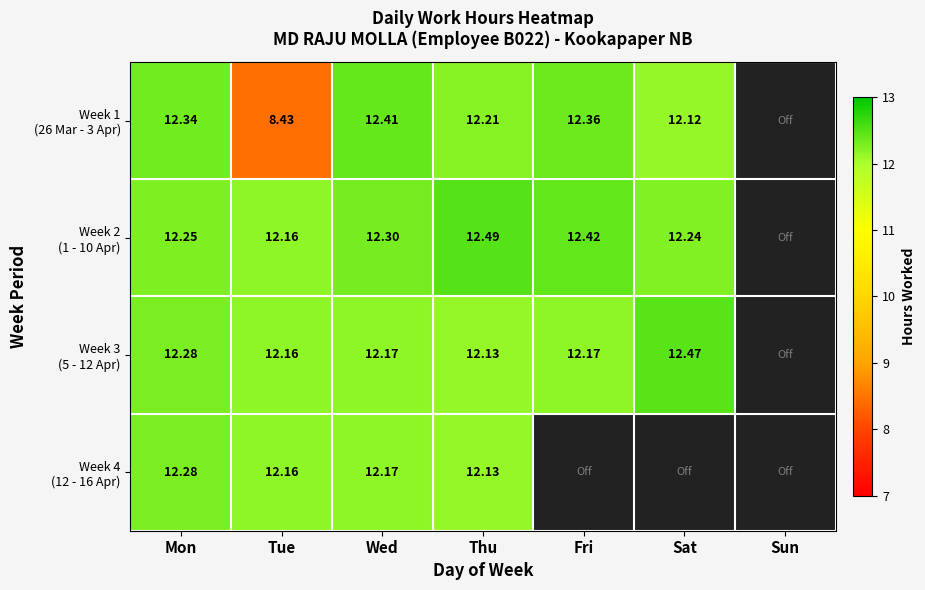

Read the Week 3 (5 - 12 Apr) value at Wed.

12.2